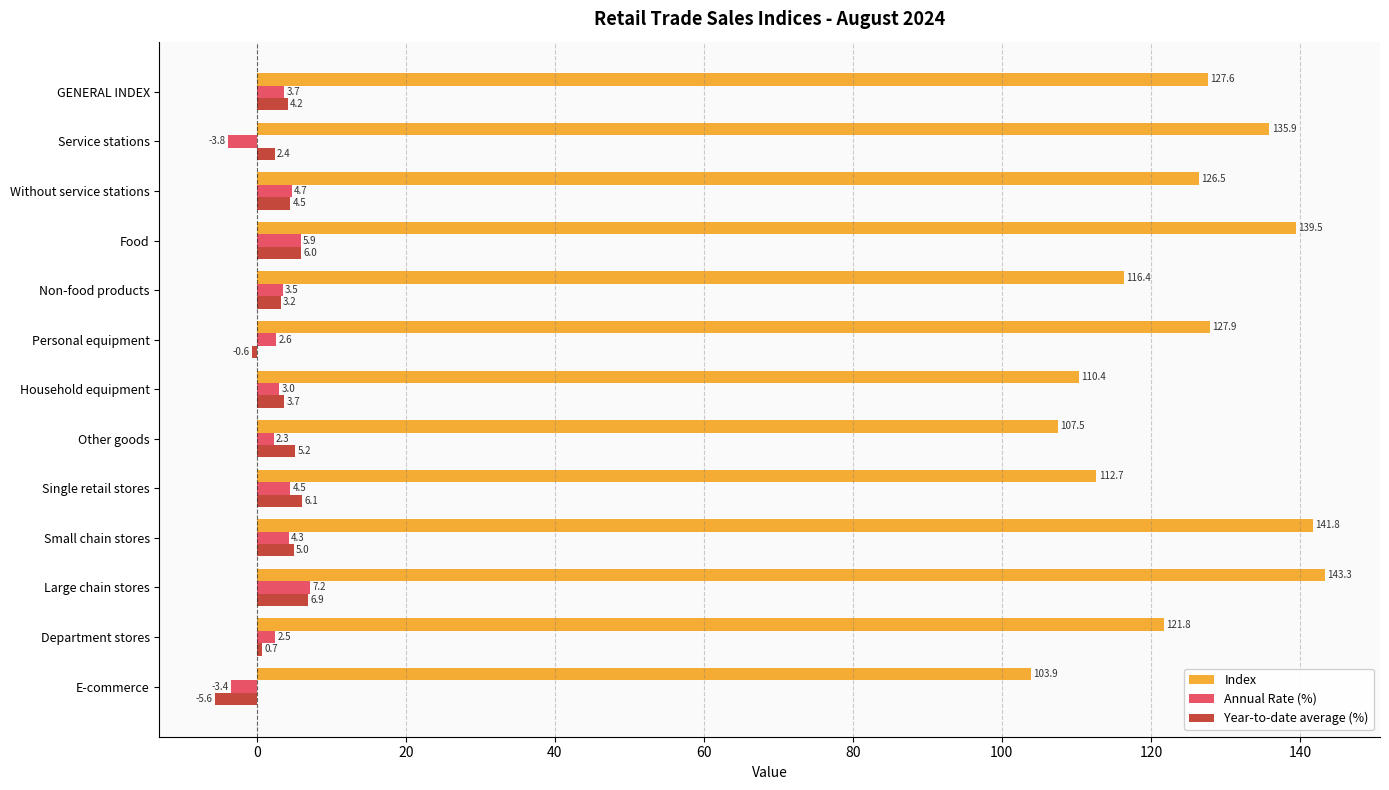

Which series changed the most between Non-food products and Other goods?

Index